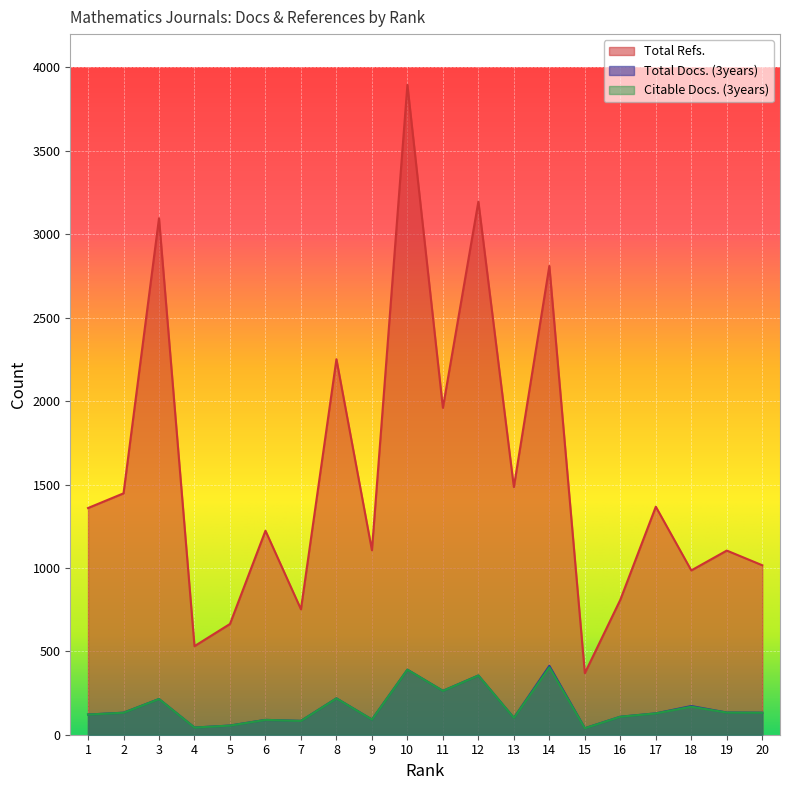

Reading right to left, transcribe all the data shown in this chart.

Total Refs.: 1016	1104	985	1367	809	369	2810	1485	3196	1960	3896	1106	2251	752	1223	664	531	3096	1447	1359
Total Docs. (3years): 132	133	172	128	108	39	413	101	355	263	390	91	218	83	89	55	43	214	132	121
Citable Docs. (3years): 132	133	168	128	108	39	404	101	355	263	390	91	218	83	89	55	43	214	132	121